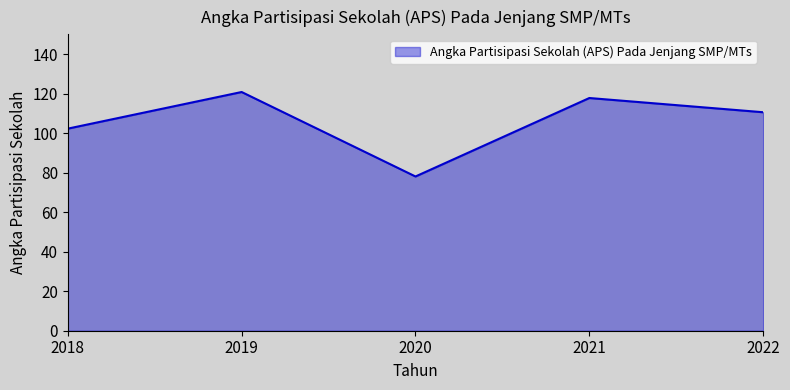

Is it true that the value at 2020 is 108.0?

False